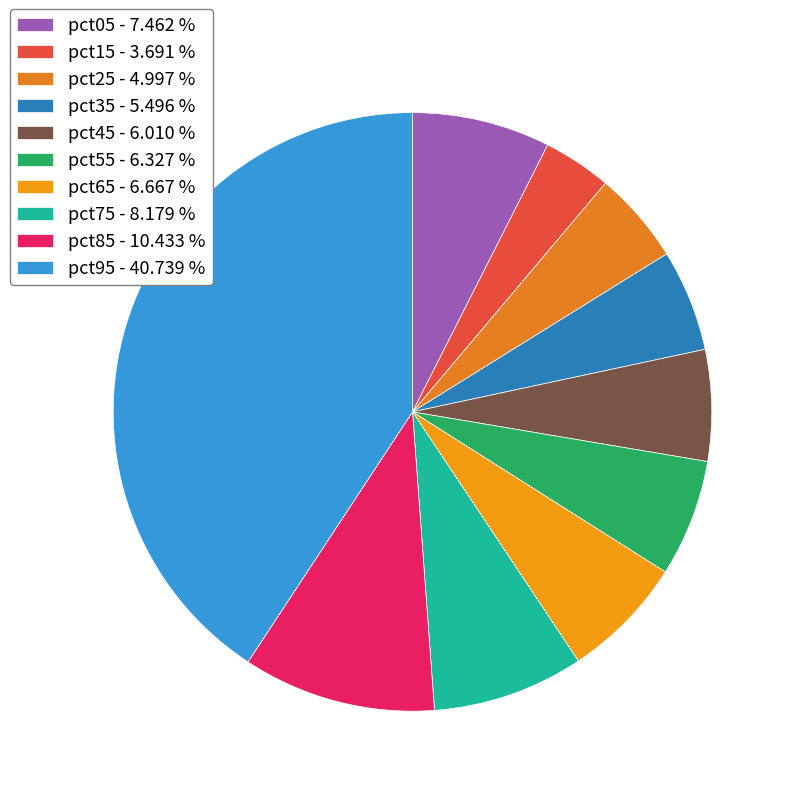

To the nearest percent, what percentage of the pie is pct35?

5%